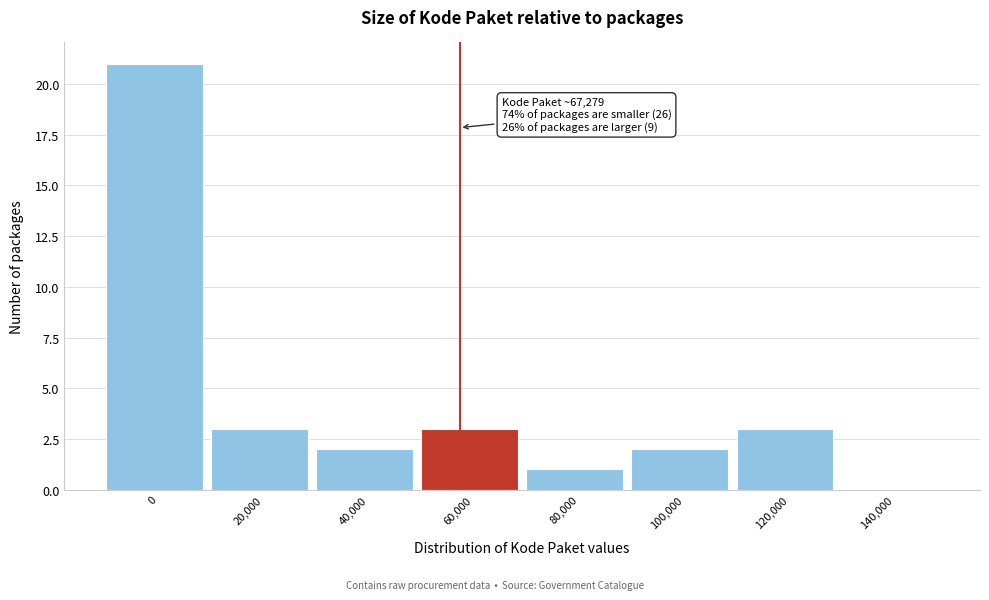

Reading right to left, list all the values displayed in this chart.

140,000=0	120,000=3	100,000=2	80,000=1	60,000=3	40,000=2	20,000=3	0=21